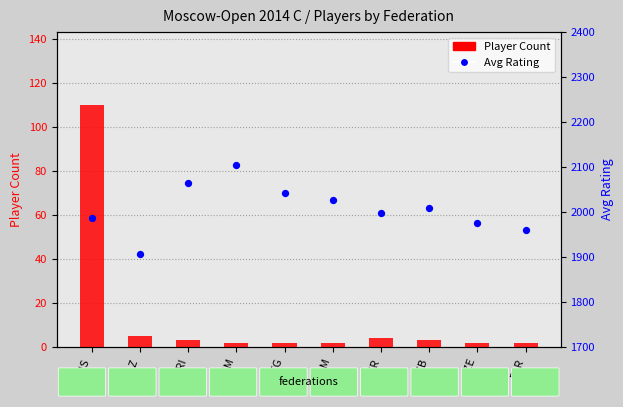

Which series has the largest total across all categories?

Avg Rating